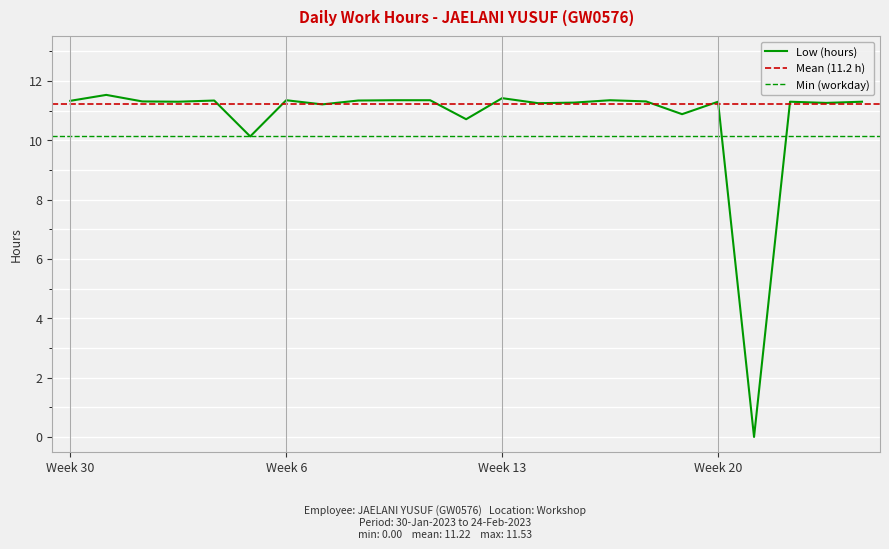

True or false: the data shows 11.3 at 24-Fri.

True